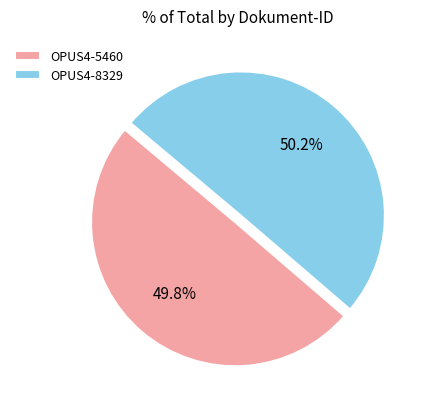

What is the ratio of the value at OPUS4-8329 to the value at OPUS4-5460?

1.0